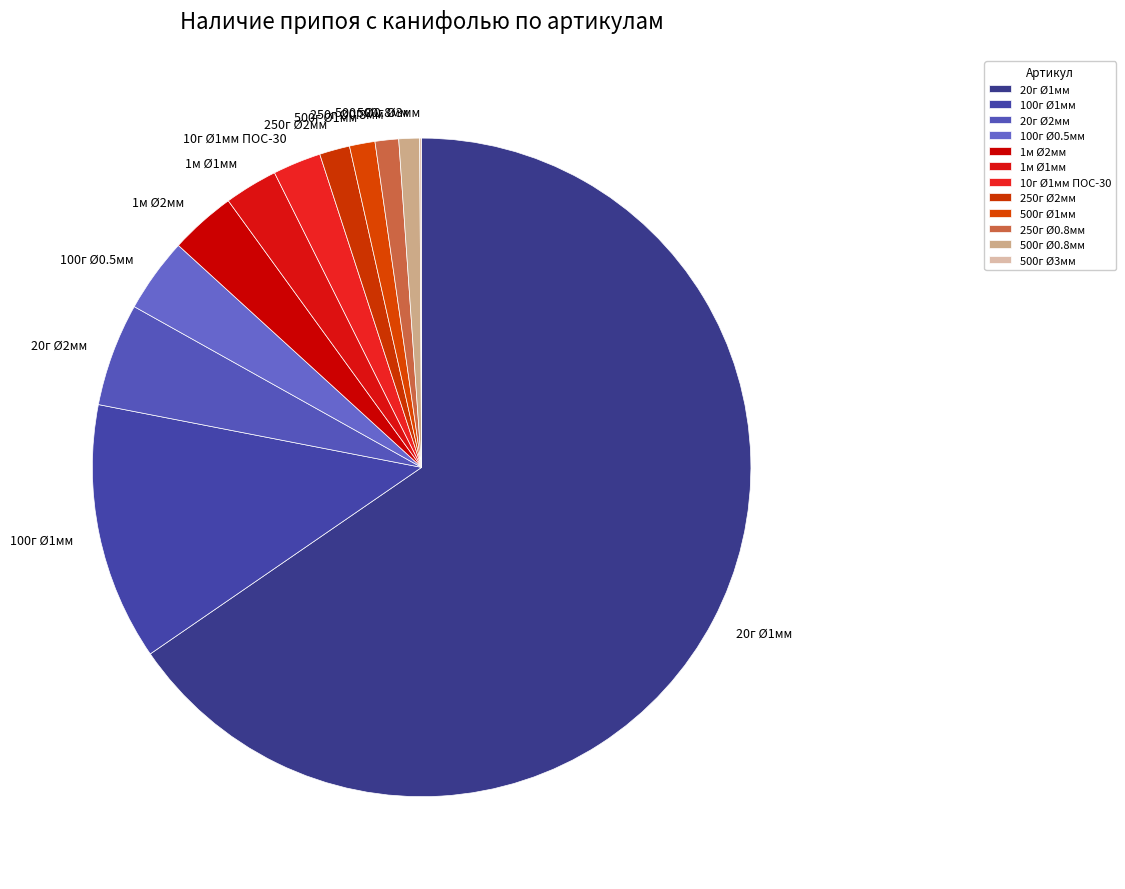

Between 500г Ø0.8мм and 100г Ø0.5мм, which is larger?

100г Ø0.5мм